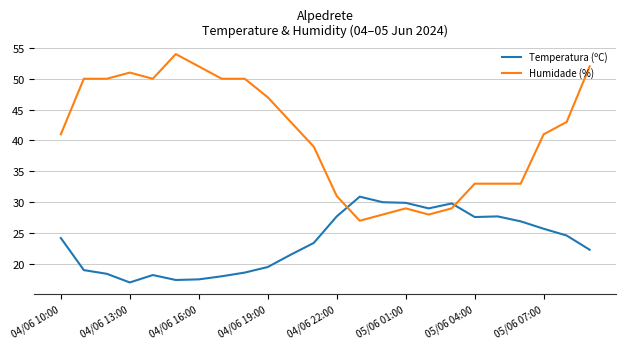

Which series has the widest spread of values?

Humidade (%)